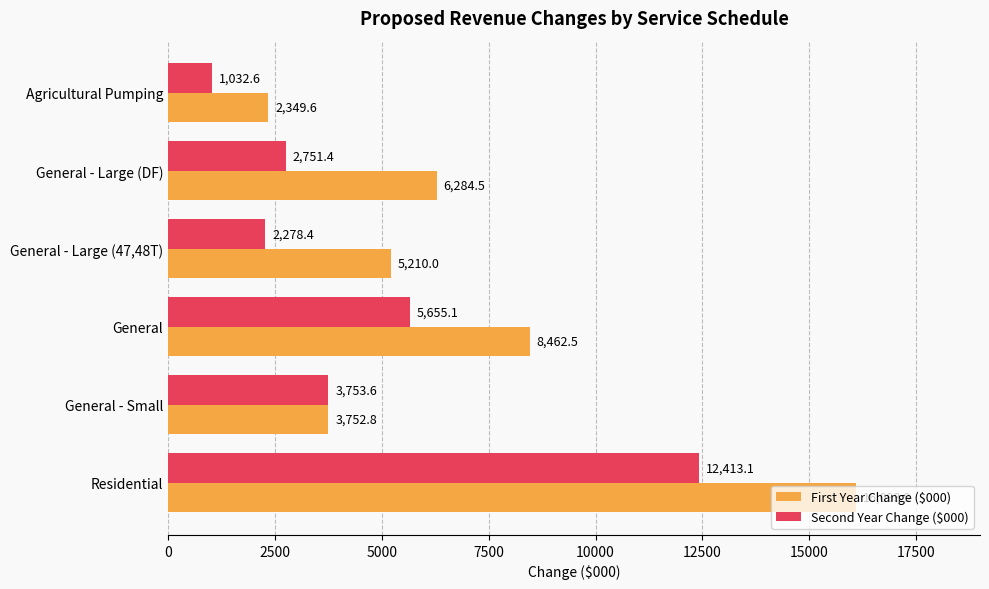

What is the minimum value for First Year Change ($000)?

2349.6